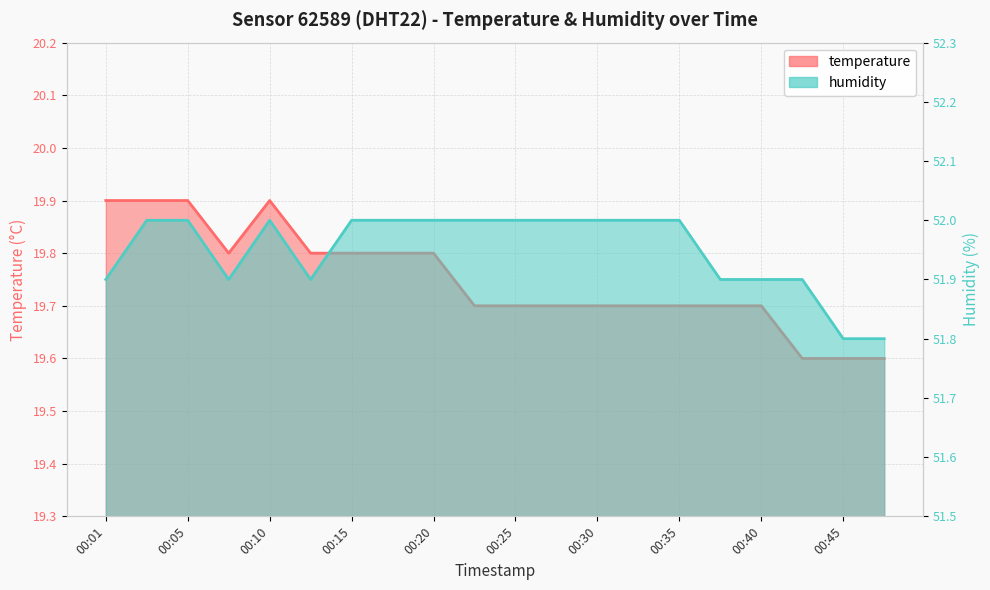

What is the sum of the humidity values at 00:45 and 00:43?

103.7